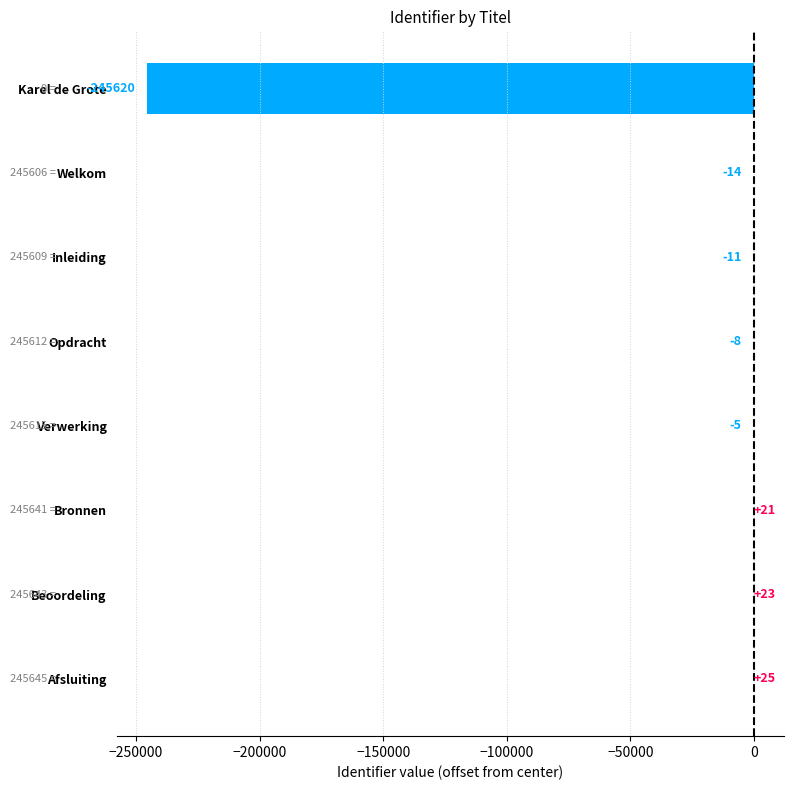

Reading bottom to top, what are all the values shown in this chart?

Afsluiting=25	Beoordeling=23	Bronnen=21	Verwerking=-5	Opdracht=-8	Inleiding=-11	Welkom=-14	Karel de Grote=-245620